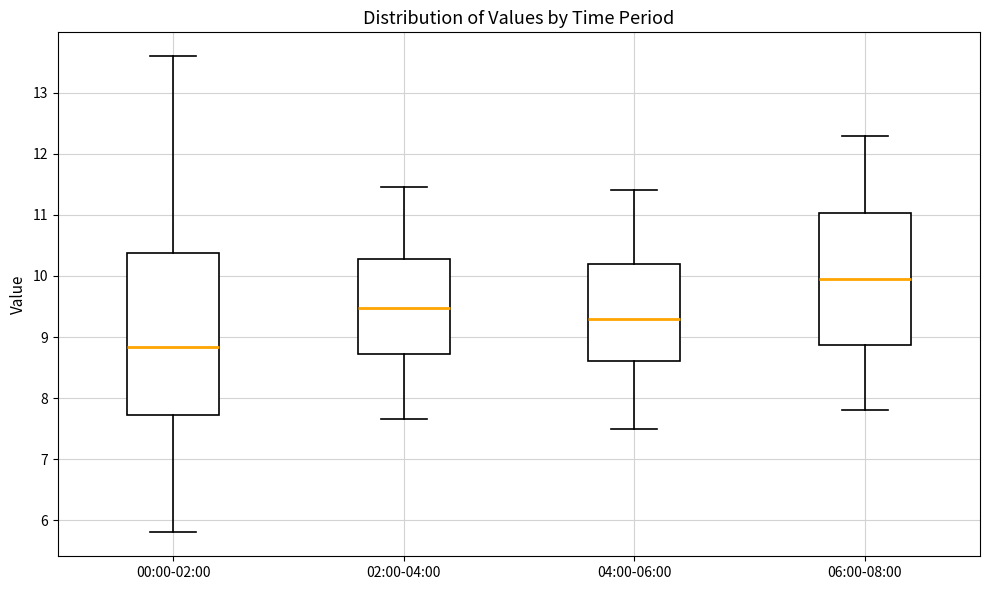

Which box has the highest median line?

06:00-08:00